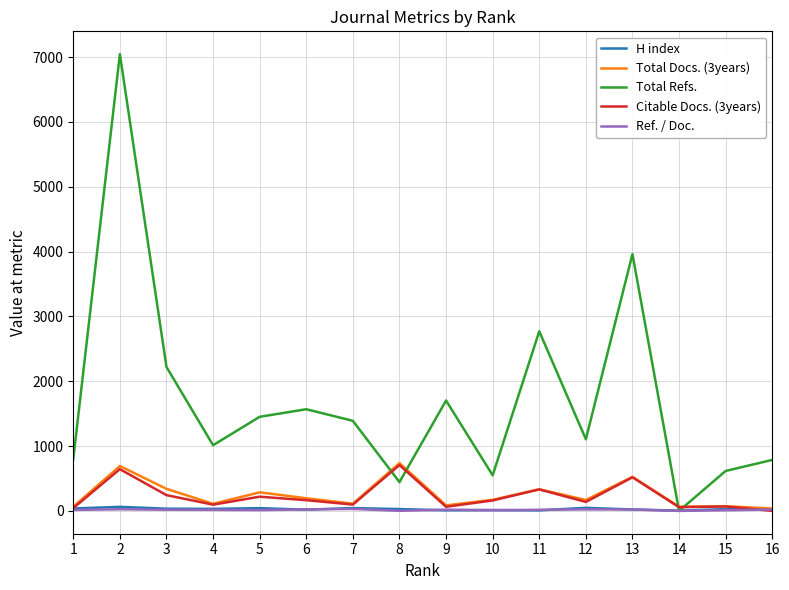

Where is the first local maximum for Citable Docs. (3years)?

2